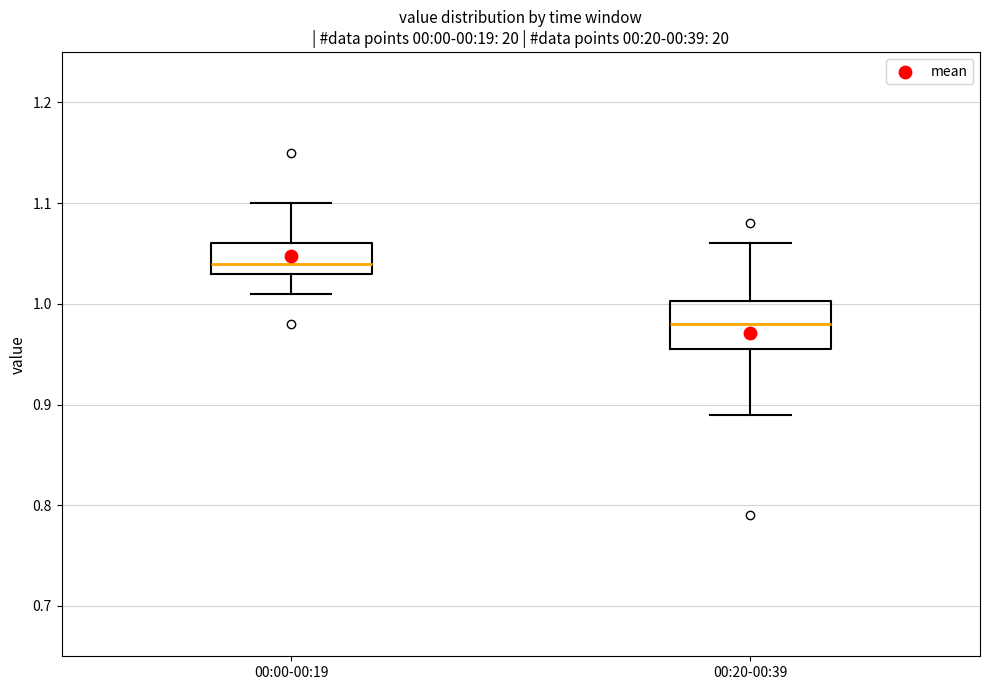

Reading left to right, read every box against the y-axis: the position of its median line, the range the box covers, and the ends of its whiskers. The values are not printed on the chart, so give them approximately, as read against the axis.

00:00-00:19: median 1.04, box 1.03 to 1.06, whiskers 1.01 to 1.10
00:20-00:39: median 0.98, box 0.96 to 1.00, whiskers 0.89 to 1.06